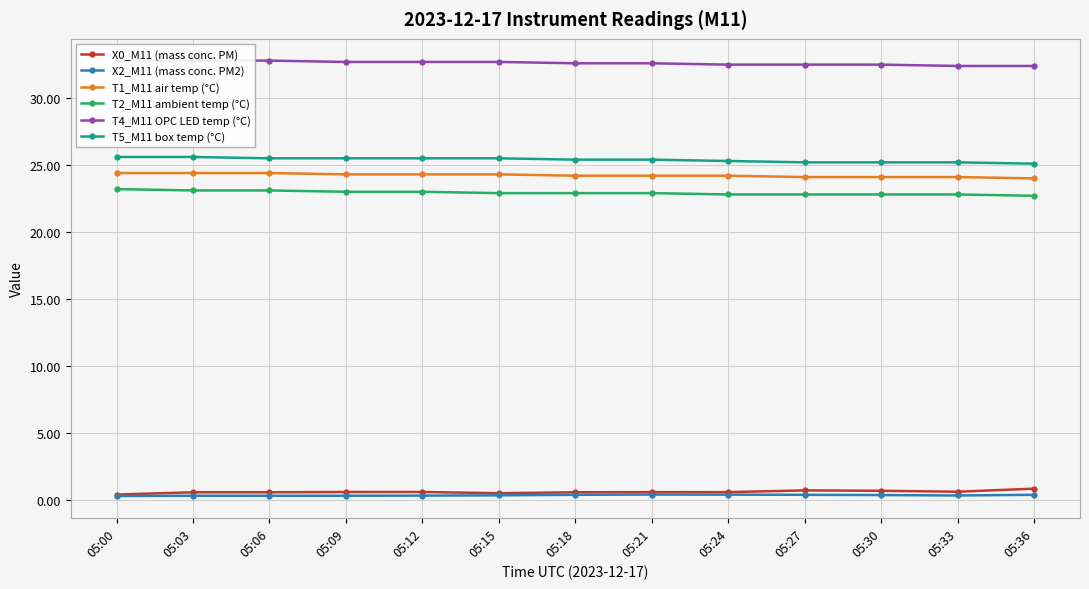

Is the value of T1_M11 air temp (°C) at 05:21 greater than the value of T4_M11 OPC LED temp (°C) at 05:18?

No